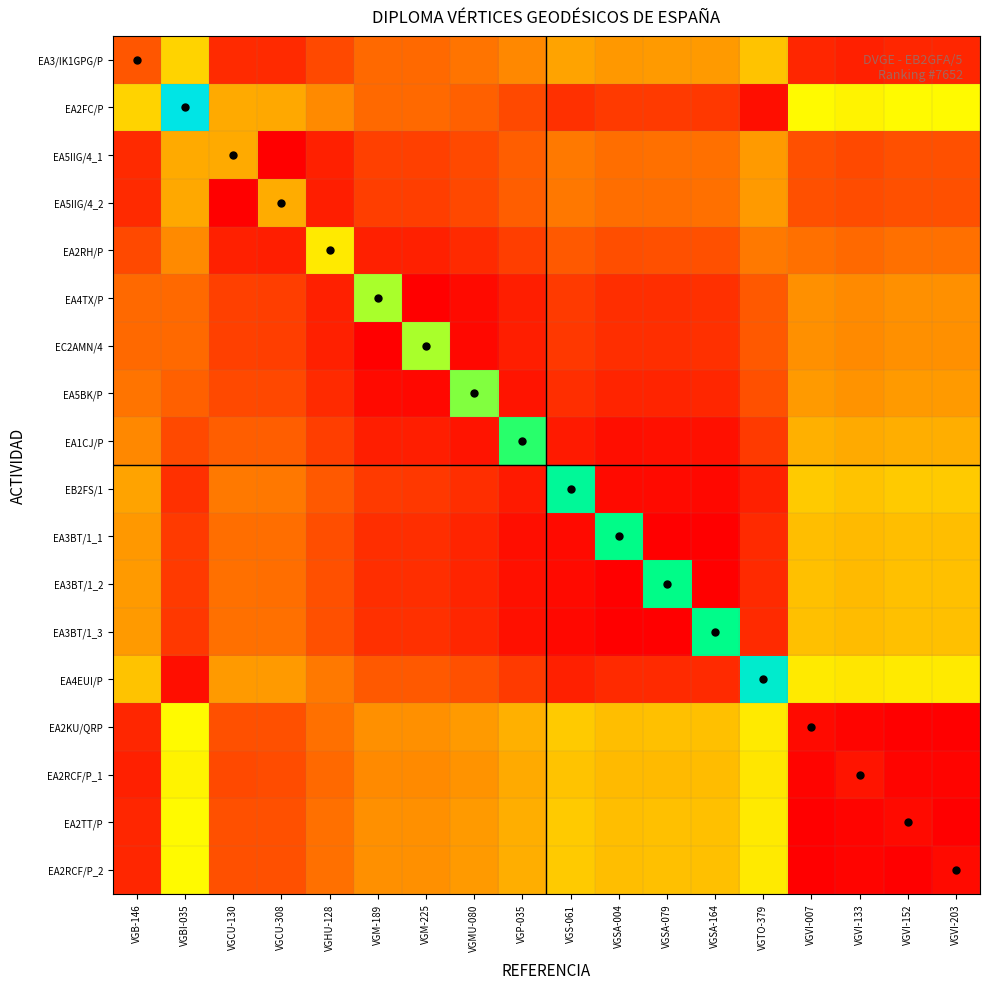

Reading left to right, list all the values displayed in this chart.

EA3/IK1GPG/P: VGB-146=0.2	VGBI-035=0.4	VGCU-130=0.1	VGCU-308=0.1	VGHU-128=0.1	VGM-189=0.2	VGM-225=0.2	VGMU-080=0.2	VGP-035=0.3	VGS-061=0.3	VGSA-004=0.3	VGSA-079=0.3	VGSA-164=0.3	VGTO-379=0.4	VGVI-007=0.1	VGVI-133=0.1	VGVI-152=0.1	VGVI-203=0.1
EA2FC/P: VGB-146=0.4	VGBI-035=1.0	VGCU-130=0.3	VGCU-308=0.3	VGHU-128=0.3	VGM-189=0.2	VGM-225=0.2	VGMU-080=0.2	VGP-035=0.1	VGS-061=0.1	VGSA-004=0.1	VGSA-079=0.1	VGSA-164=0.1	VGTO-379=0.0	VGVI-007=0.5	VGVI-133=0.5	VGVI-152=0.5	VGVI-203=0.5
EA5IIG/4_1: VGB-146=0.1	VGBI-035=0.3	VGCU-130=0.3	VGCU-308=0.0	VGHU-128=0.1	VGM-189=0.1	VGM-225=0.1	VGMU-080=0.1	VGP-035=0.2	VGS-061=0.2	VGSA-004=0.2	VGSA-079=0.2	VGSA-164=0.2	VGTO-379=0.3	VGVI-007=0.2	VGVI-133=0.1	VGVI-152=0.2	VGVI-203=0.2
EA5IIG/4_2: VGB-146=0.1	VGBI-035=0.3	VGCU-130=0.0	VGCU-308=0.3	VGHU-128=0.1	VGM-189=0.1	VGM-225=0.1	VGMU-080=0.1	VGP-035=0.2	VGS-061=0.2	VGSA-004=0.2	VGSA-079=0.2	VGSA-164=0.2	VGTO-379=0.3	VGVI-007=0.2	VGVI-133=0.1	VGVI-152=0.2	VGVI-203=0.2
EA2RH/P: VGB-146=0.1	VGBI-035=0.3	VGCU-130=0.1	VGCU-308=0.1	VGHU-128=0.5	VGM-189=0.1	VGM-225=0.1	VGMU-080=0.1	VGP-035=0.1	VGS-061=0.2	VGSA-004=0.2	VGSA-079=0.2	VGSA-164=0.2	VGTO-379=0.2	VGVI-007=0.2	VGVI-133=0.2	VGVI-152=0.2	VGVI-203=0.2
EA4TX/P: VGB-146=0.2	VGBI-035=0.2	VGCU-130=0.1	VGCU-308=0.1	VGHU-128=0.1	VGM-189=0.6	VGM-225=0.0	VGMU-080=0.0	VGP-035=0.1	VGS-061=0.1	VGSA-004=0.1	VGSA-079=0.1	VGSA-164=0.1	VGTO-379=0.2	VGVI-007=0.3	VGVI-133=0.3	VGVI-152=0.3	VGVI-203=0.3
EC2AMN/4: VGB-146=0.2	VGBI-035=0.2	VGCU-130=0.1	VGCU-308=0.1	VGHU-128=0.1	VGM-189=0.0	VGM-225=0.6	VGMU-080=0.0	VGP-035=0.1	VGS-061=0.1	VGSA-004=0.1	VGSA-079=0.1	VGSA-164=0.1	VGTO-379=0.2	VGVI-007=0.3	VGVI-133=0.3	VGVI-152=0.3	VGVI-203=0.3
EA5BK/P: VGB-146=0.2	VGBI-035=0.2	VGCU-130=0.1	VGCU-308=0.1	VGHU-128=0.1	VGM-189=0.0	VGM-225=0.0	VGMU-080=0.6	VGP-035=0.0	VGS-061=0.1	VGSA-004=0.1	VGSA-079=0.1	VGSA-164=0.1	VGTO-379=0.2	VGVI-007=0.3	VGVI-133=0.3	VGVI-152=0.3	VGVI-203=0.3
EA1CJ/P: VGB-146=0.3	VGBI-035=0.1	VGCU-130=0.2	VGCU-308=0.2	VGHU-128=0.1	VGM-189=0.1	VGM-225=0.1	VGMU-080=0.0	VGP-035=0.7	VGS-061=0.1	VGSA-004=0.0	VGSA-079=0.0	VGSA-164=0.0	VGTO-379=0.1	VGVI-007=0.3	VGVI-133=0.3	VGVI-152=0.3	VGVI-203=0.3
EB2FS/1: VGB-146=0.3	VGBI-035=0.1	VGCU-130=0.2	VGCU-308=0.2	VGHU-128=0.2	VGM-189=0.1	VGM-225=0.1	VGMU-080=0.1	VGP-035=0.1	VGS-061=0.8	VGSA-004=0.0	VGSA-079=0.0	VGSA-164=0.0	VGTO-379=0.1	VGVI-007=0.4	VGVI-133=0.4	VGVI-152=0.4	VGVI-203=0.4
EA3BT/1_1: VGB-146=0.3	VGBI-035=0.1	VGCU-130=0.2	VGCU-308=0.2	VGHU-128=0.2	VGM-189=0.1	VGM-225=0.1	VGMU-080=0.1	VGP-035=0.0	VGS-061=0.0	VGSA-004=0.8	VGSA-079=0.0	VGSA-164=0.0	VGTO-379=0.1	VGVI-007=0.4	VGVI-133=0.4	VGVI-152=0.4	VGVI-203=0.4
EA3BT/1_2: VGB-146=0.3	VGBI-035=0.1	VGCU-130=0.2	VGCU-308=0.2	VGHU-128=0.2	VGM-189=0.1	VGM-225=0.1	VGMU-080=0.1	VGP-035=0.0	VGS-061=0.0	VGSA-004=0.0	VGSA-079=0.8	VGSA-164=0.0	VGTO-379=0.1	VGVI-007=0.4	VGVI-133=0.4	VGVI-152=0.4	VGVI-203=0.4
EA3BT/1_3: VGB-146=0.3	VGBI-035=0.1	VGCU-130=0.2	VGCU-308=0.2	VGHU-128=0.2	VGM-189=0.1	VGM-225=0.1	VGMU-080=0.1	VGP-035=0.0	VGS-061=0.0	VGSA-004=0.0	VGSA-079=0.0	VGSA-164=0.8	VGTO-379=0.1	VGVI-007=0.4	VGVI-133=0.4	VGVI-152=0.4	VGVI-203=0.4
EA4EUI/P: VGB-146=0.4	VGBI-035=0.0	VGCU-130=0.3	VGCU-308=0.3	VGHU-128=0.2	VGM-189=0.2	VGM-225=0.2	VGMU-080=0.2	VGP-035=0.1	VGS-061=0.1	VGSA-004=0.1	VGSA-079=0.1	VGSA-164=0.1	VGTO-379=0.9	VGVI-007=0.5	VGVI-133=0.5	VGVI-152=0.5	VGVI-203=0.5
EA2KU/QRP: VGB-146=0.1	VGBI-035=0.5	VGCU-130=0.2	VGCU-308=0.2	VGHU-128=0.2	VGM-189=0.3	VGM-225=0.3	VGMU-080=0.3	VGP-035=0.3	VGS-061=0.4	VGSA-004=0.4	VGSA-079=0.4	VGSA-164=0.4	VGTO-379=0.5	VGVI-007=0.0	VGVI-133=0.0	VGVI-152=0.0	VGVI-203=0.0
EA2RCF/P_1: VGB-146=0.1	VGBI-035=0.5	VGCU-130=0.1	VGCU-308=0.1	VGHU-128=0.2	VGM-189=0.3	VGM-225=0.3	VGMU-080=0.3	VGP-035=0.3	VGS-061=0.4	VGSA-004=0.4	VGSA-079=0.4	VGSA-164=0.4	VGTO-379=0.5	VGVI-007=0.0	VGVI-133=0.0	VGVI-152=0.0	VGVI-203=0.0
EA2TT/P: VGB-146=0.1	VGBI-035=0.5	VGCU-130=0.2	VGCU-308=0.2	VGHU-128=0.2	VGM-189=0.3	VGM-225=0.3	VGMU-080=0.3	VGP-035=0.3	VGS-061=0.4	VGSA-004=0.4	VGSA-079=0.4	VGSA-164=0.4	VGTO-379=0.5	VGVI-007=0.0	VGVI-133=0.0	VGVI-152=0.0	VGVI-203=0.0
EA2RCF/P_2: VGB-146=0.1	VGBI-035=0.5	VGCU-130=0.2	VGCU-308=0.2	VGHU-128=0.2	VGM-189=0.3	VGM-225=0.3	VGMU-080=0.3	VGP-035=0.3	VGS-061=0.4	VGSA-004=0.4	VGSA-079=0.4	VGSA-164=0.4	VGTO-379=0.5	VGVI-007=0.0	VGVI-133=0.0	VGVI-152=0.0	VGVI-203=0.0